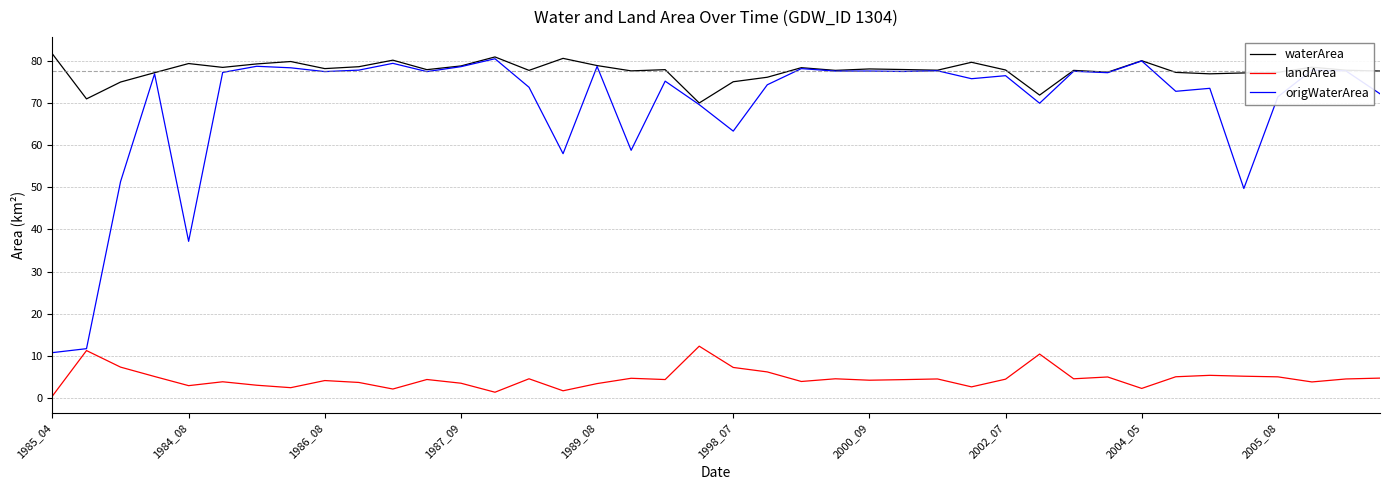

What is the highest value of the waterArea series?

81.7